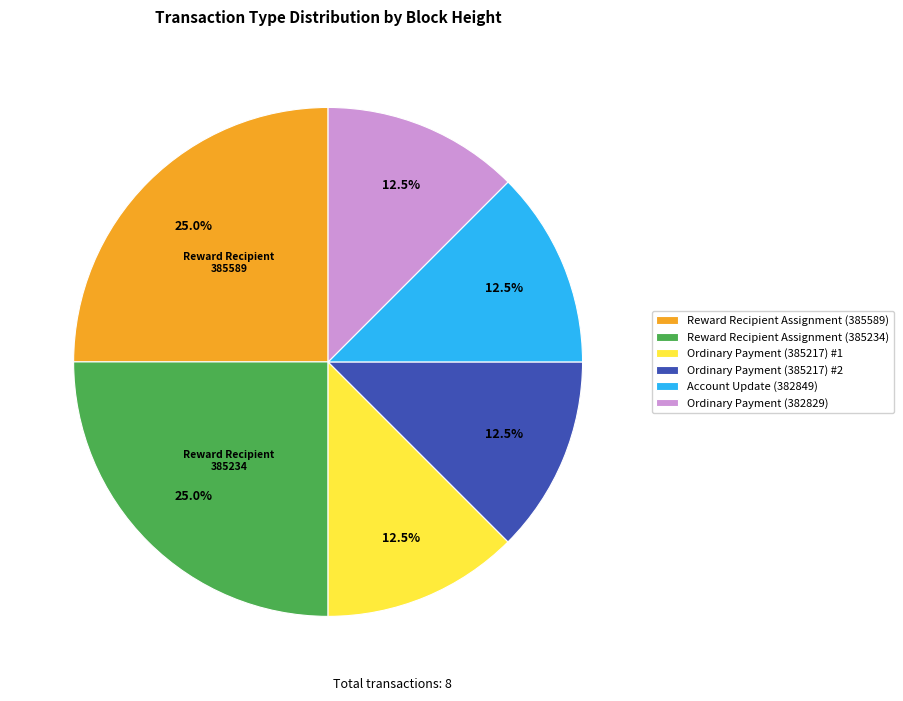

Is there a majority slice in this chart?

No